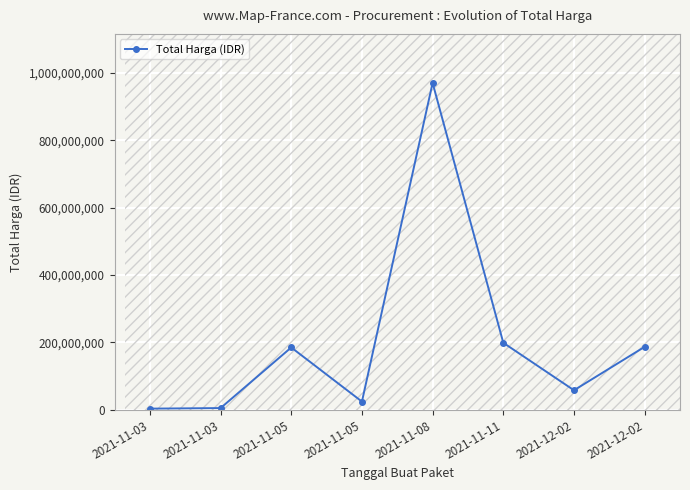

At which label does the data first exceed 185117000?

2021-11-08